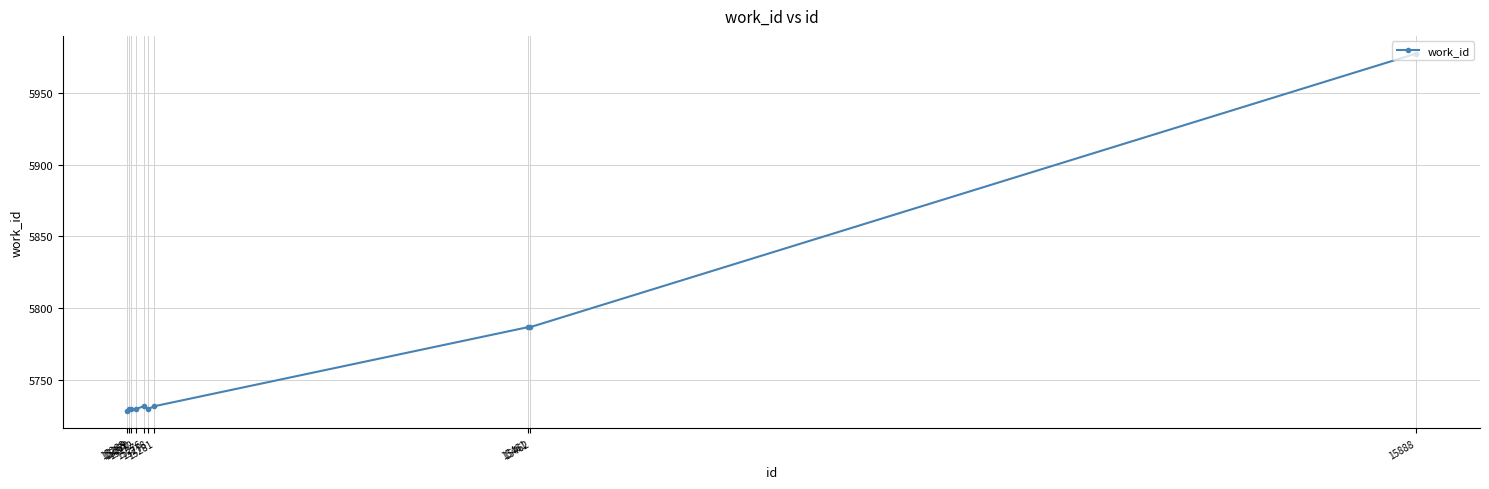

Does the chart display data point markers on the line(s)?

Yes